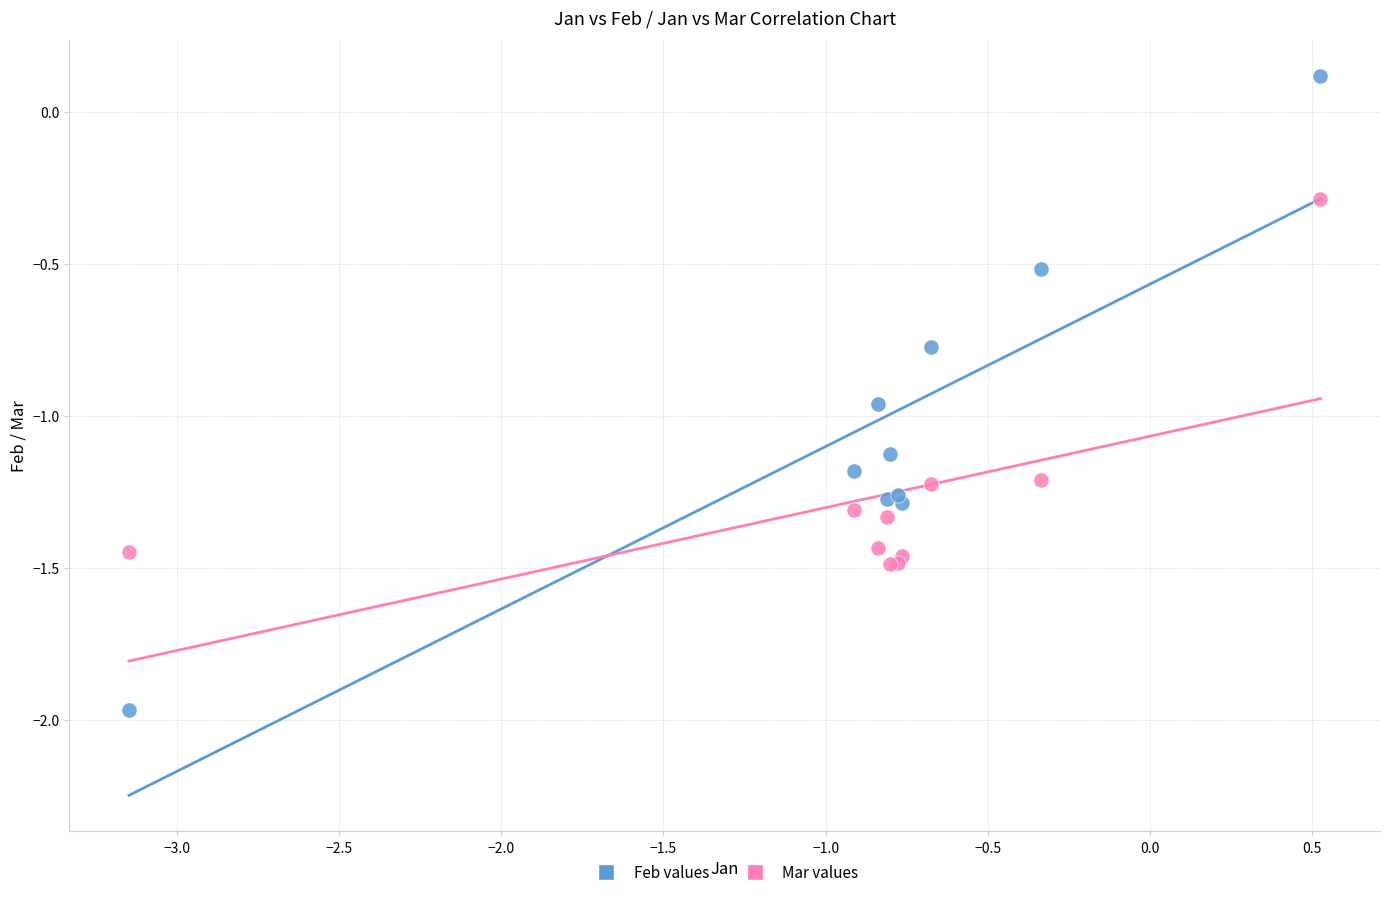

In the Mar values series, what Y value is closest to 0?

-0.3